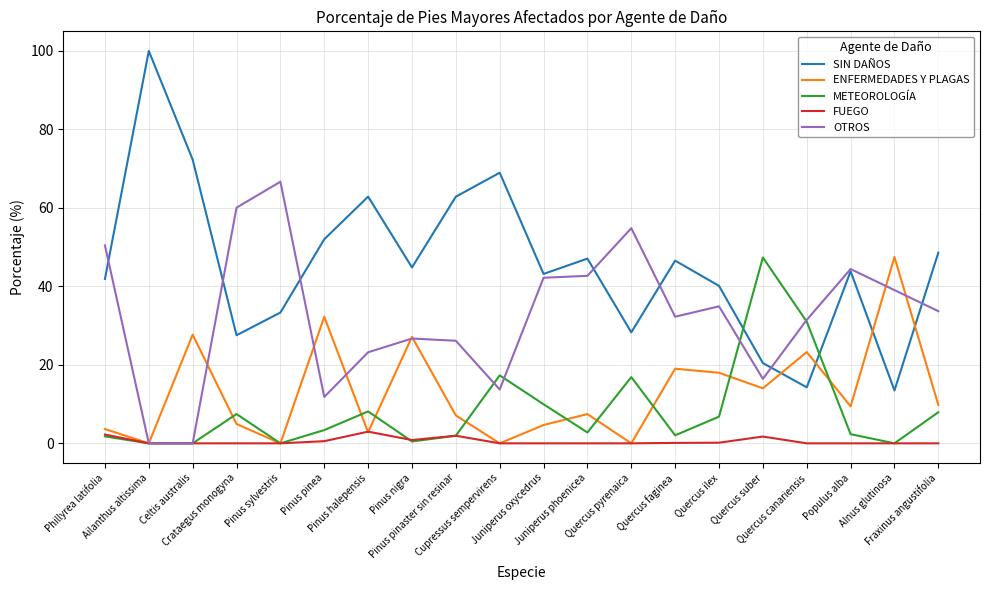

The OTROS series shows 16.4 at Quercus suber. True or false?

True